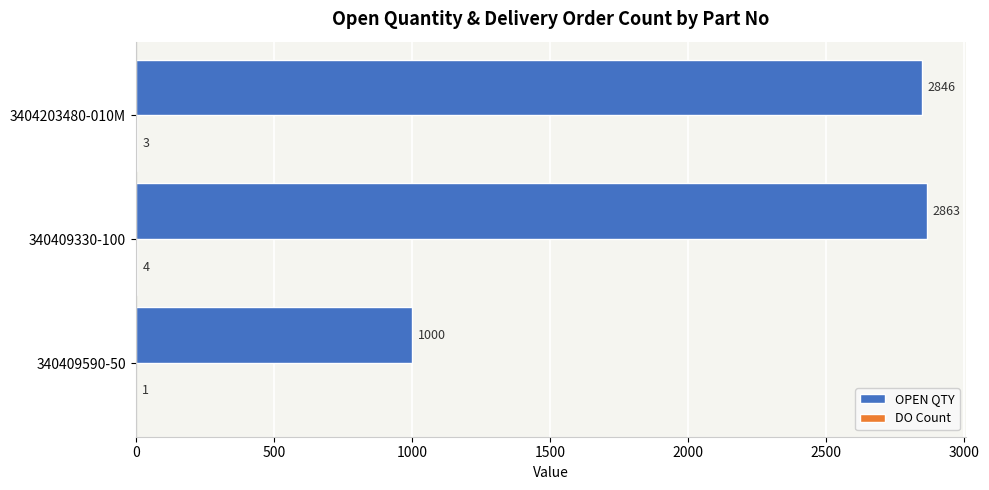

Which series has the widest spread of values?

OPEN QTY